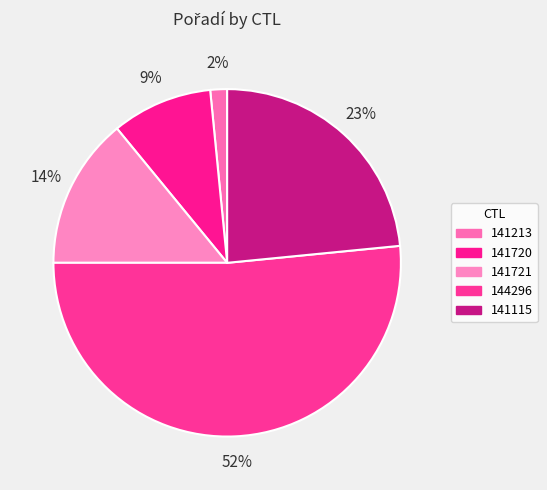

To the nearest percent, what is the difference between the 141213 and 141721 slice percentages?

12%